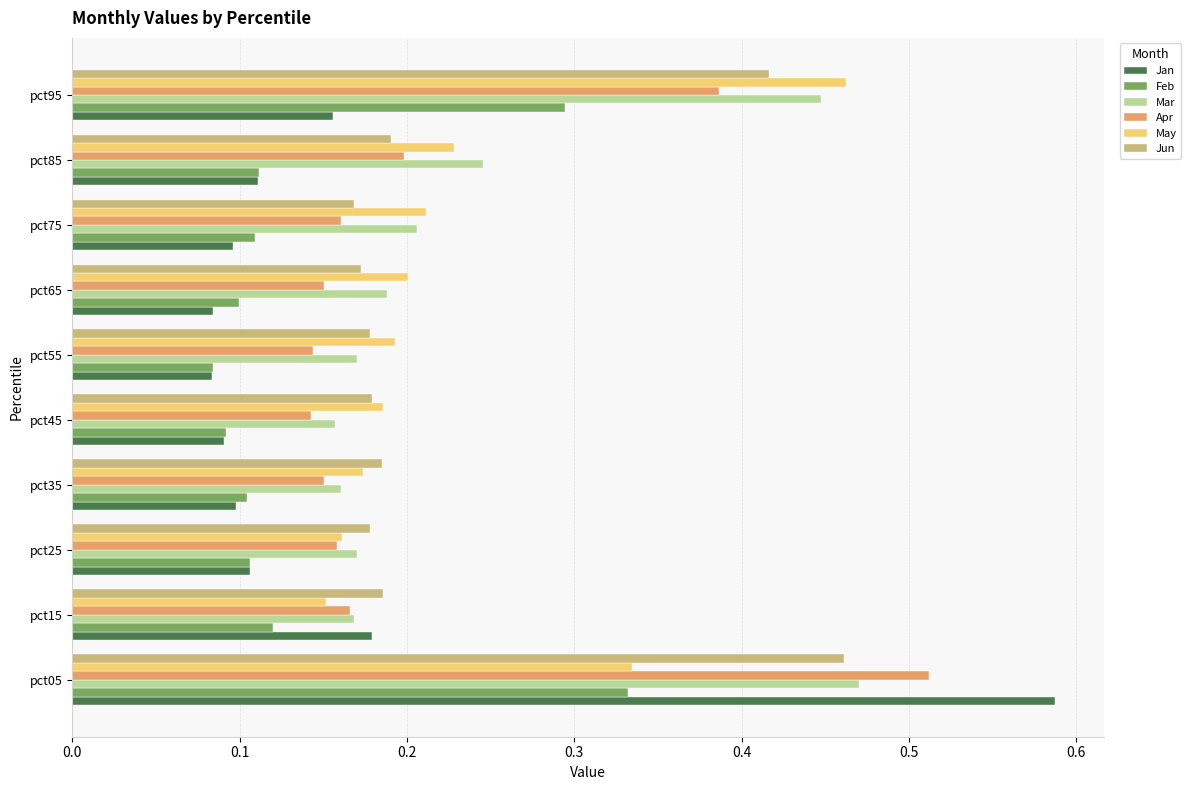

Count the number of data series in this chart.

6